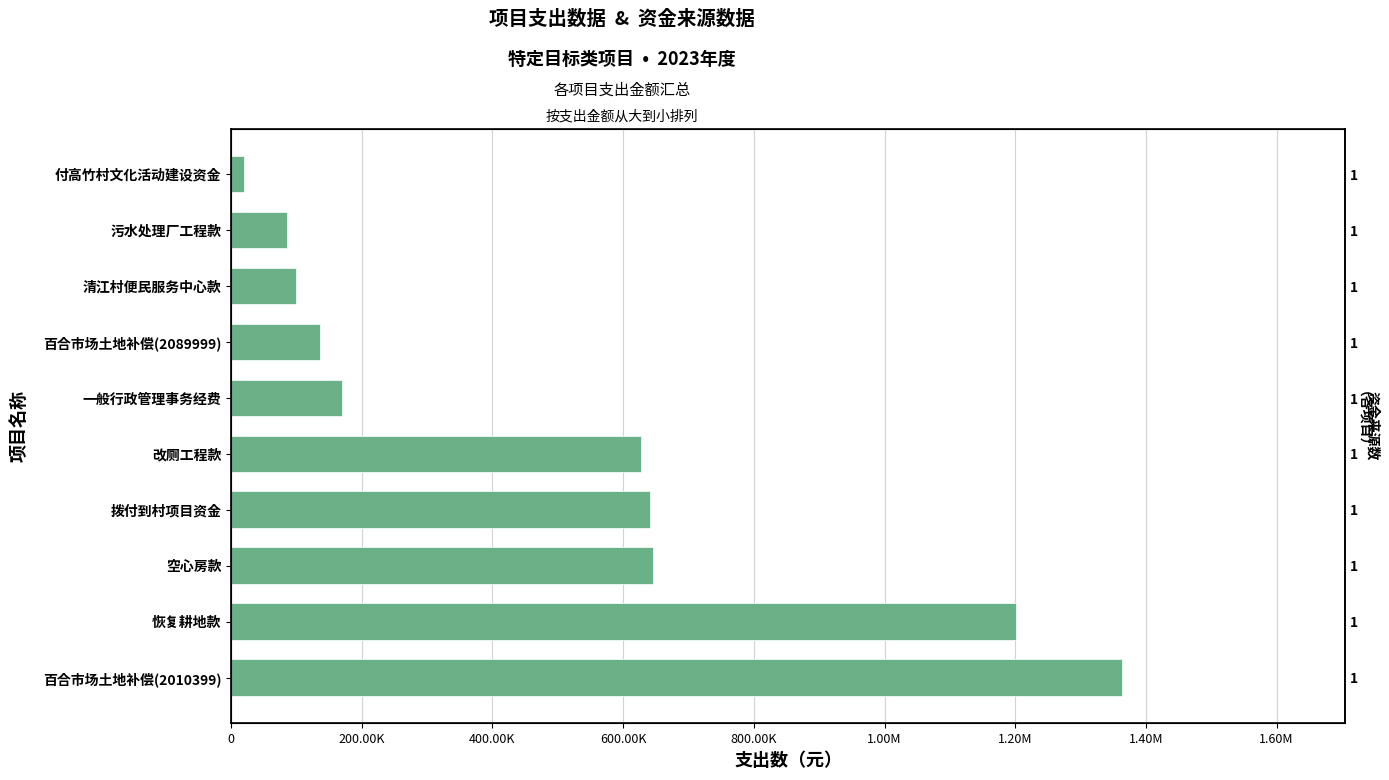

What is the value of the 9th bar from the left?

85669.4